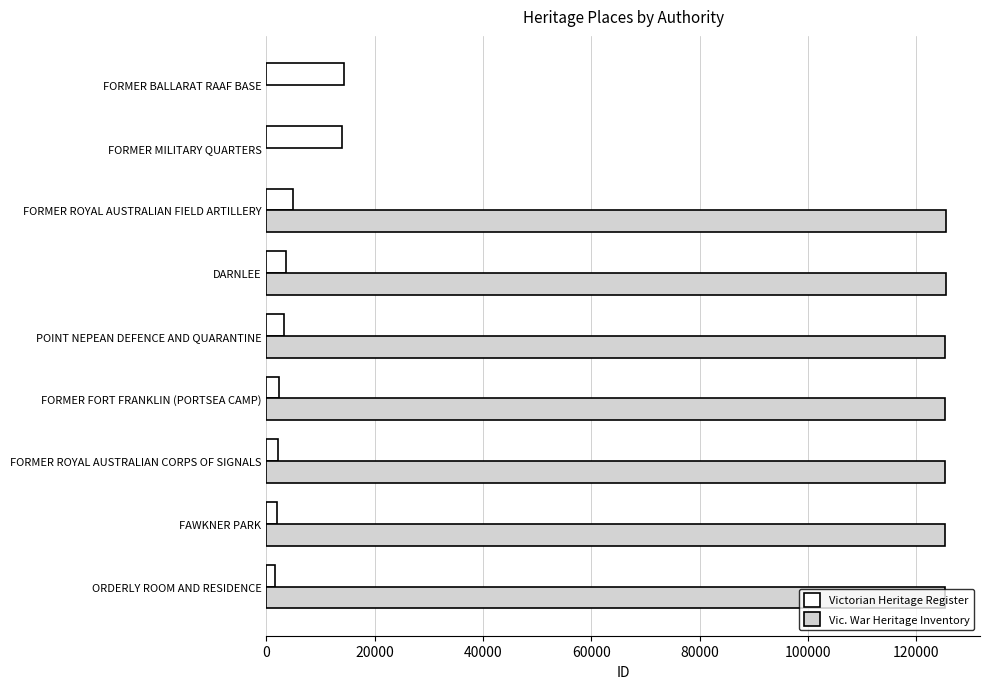

What is the approximate value of Victorian Heritage Register at POINT NEPEAN DEFENCE AND QUARANTINE?

3256